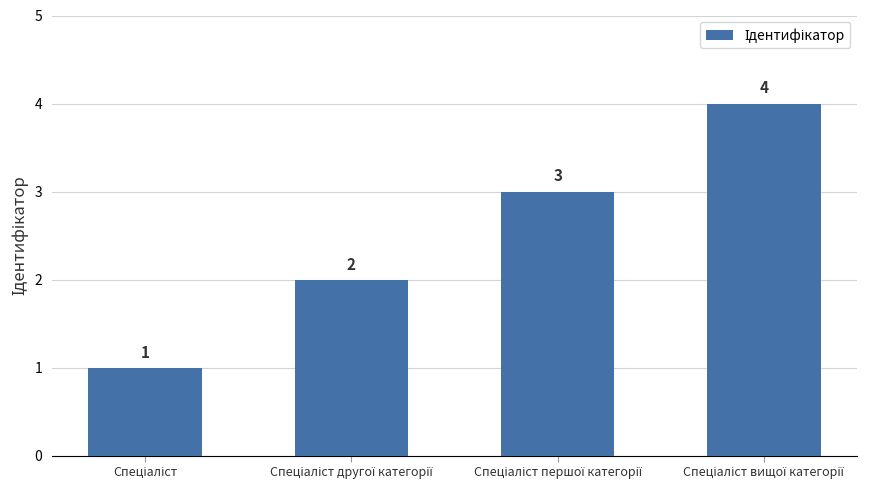

How many series are shown in this chart?

1